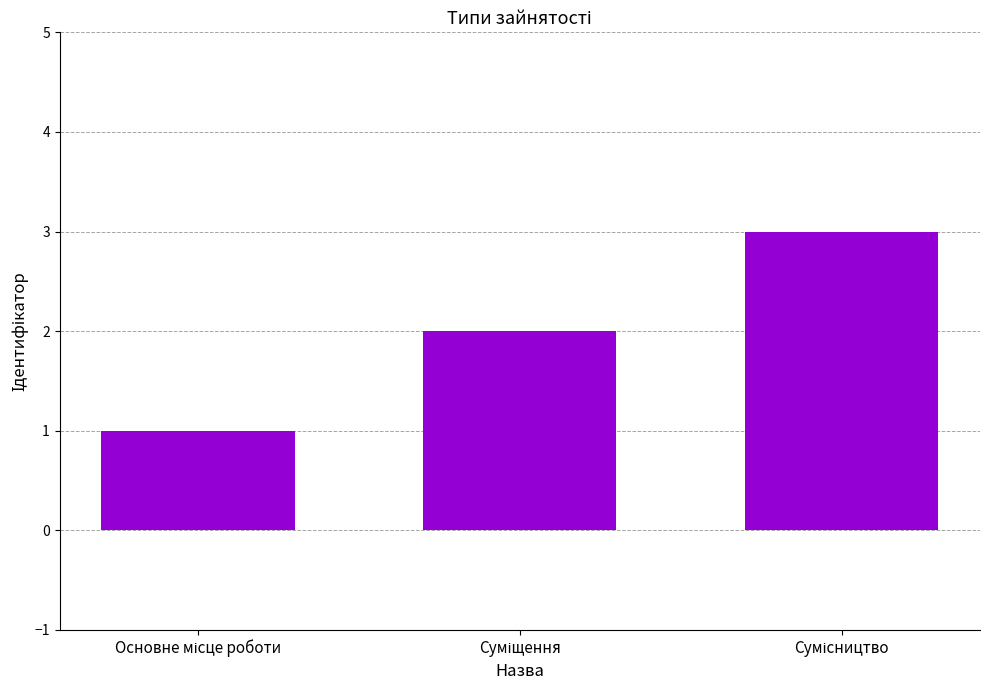

What is the difference between the second highest and minimum values?

1